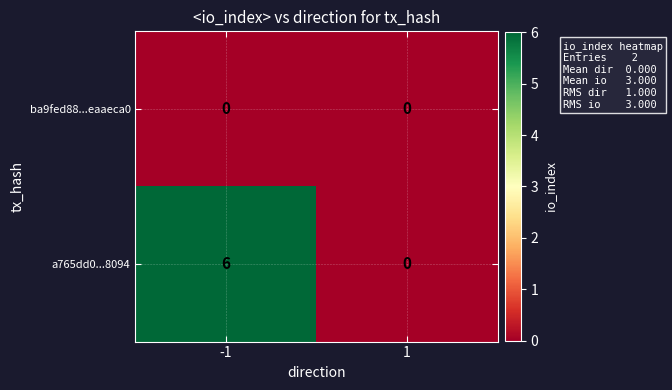

Which label corresponds to the largest value in the chart?

-1